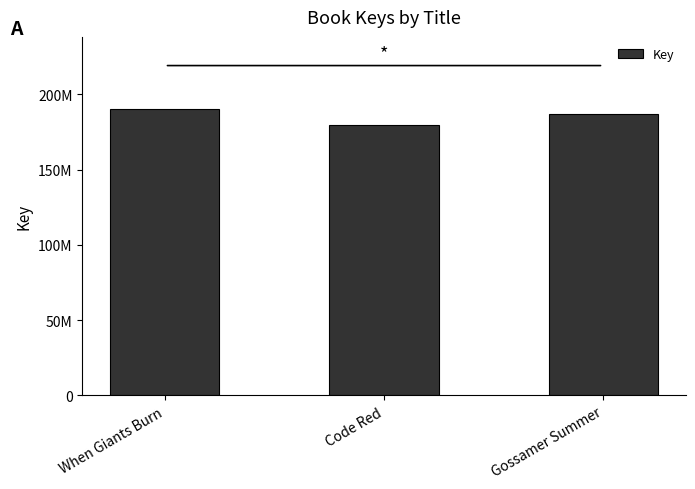

The value at When Giants Burn is 190458223. True or false?

True